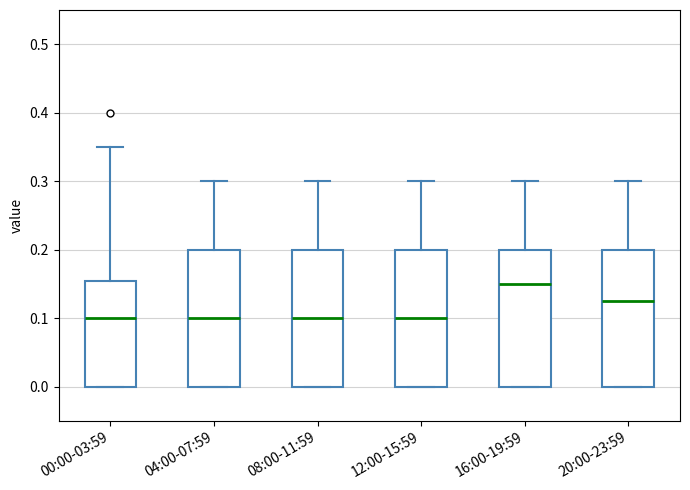

Reading left to right, read every box against the y-axis: the position of its median line, the range the box covers, and the ends of its whiskers. The values are not printed on the chart, so give them approximately, as read against the axis.

00:00-03:59: median 0.10, box 0.00 to 0.16, whiskers 0.00 to 0.35
04:00-07:59: median 0.10, box 0.00 to 0.20, whiskers 0.00 to 0.30
08:00-11:59: median 0.10, box 0.00 to 0.20, whiskers 0.00 to 0.30
12:00-15:59: median 0.10, box 0.00 to 0.20, whiskers 0.00 to 0.30
16:00-19:59: median 0.15, box 0.00 to 0.20, whiskers 0.00 to 0.30
20:00-23:59: median 0.13, box 0.00 to 0.20, whiskers 0.00 to 0.30